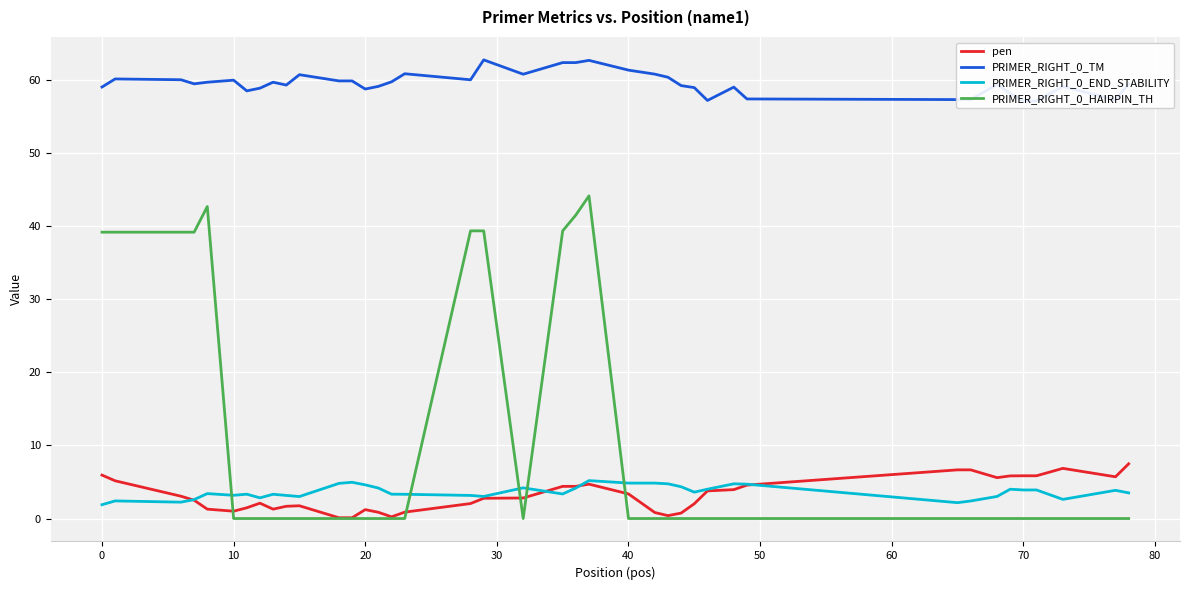

Which series has the largest total across all categories?

PRIMER_RIGHT_0_TM